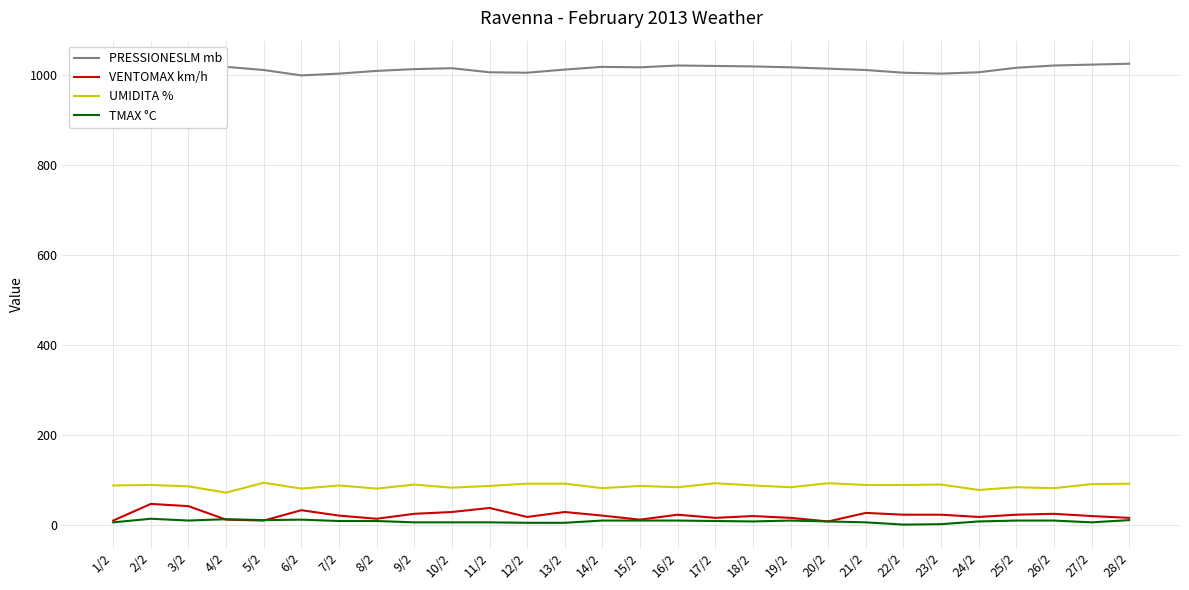

Is the value of UMIDITA % at 28/2 greater than the value of VENTOMAX km/h at 8/2?

Yes